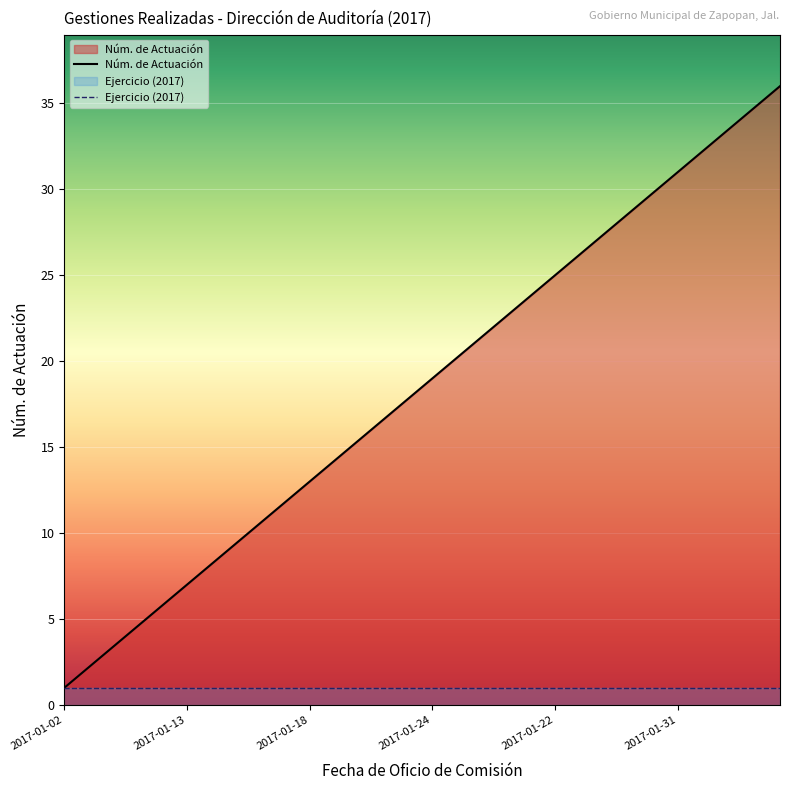

What is the total value across all series at 9?

11